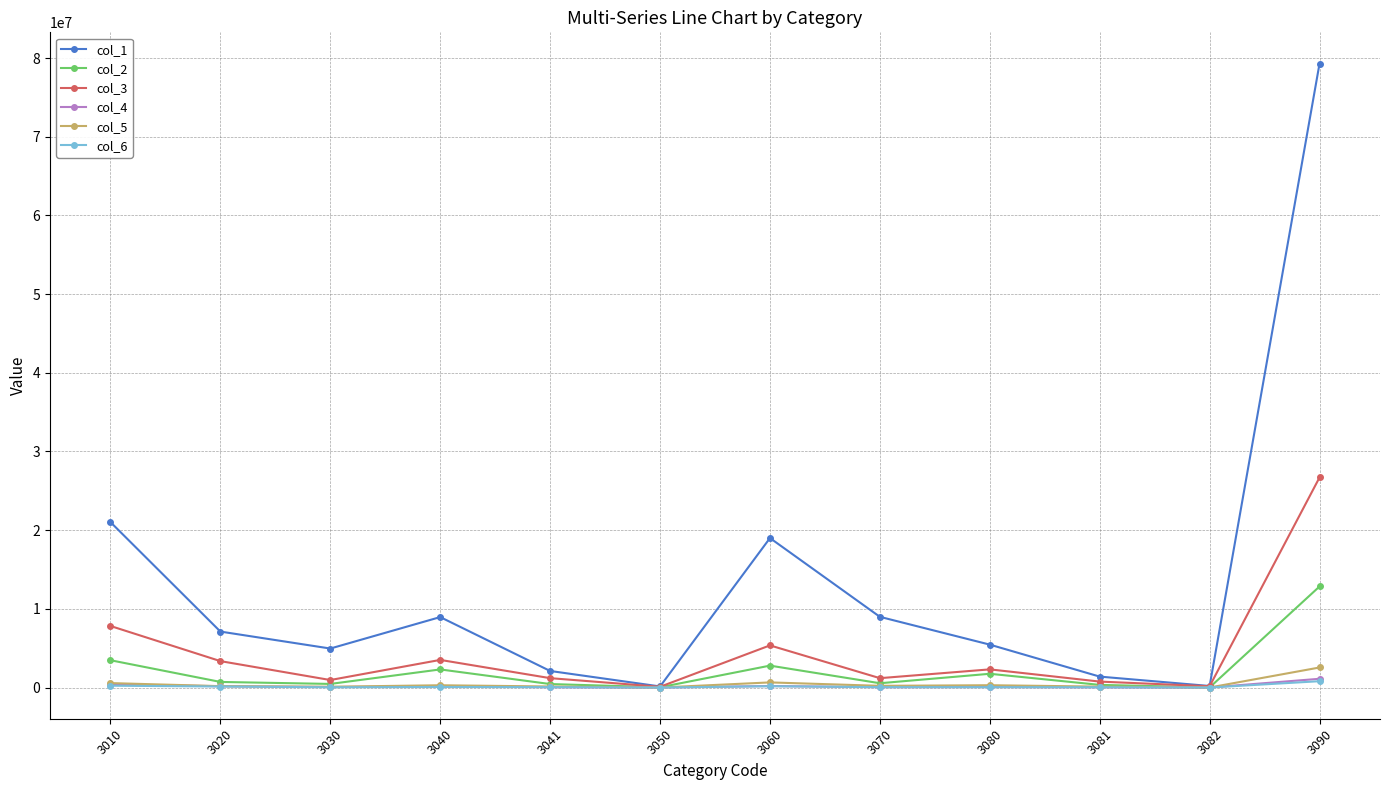

At which category is the sum across all series the highest?

3090